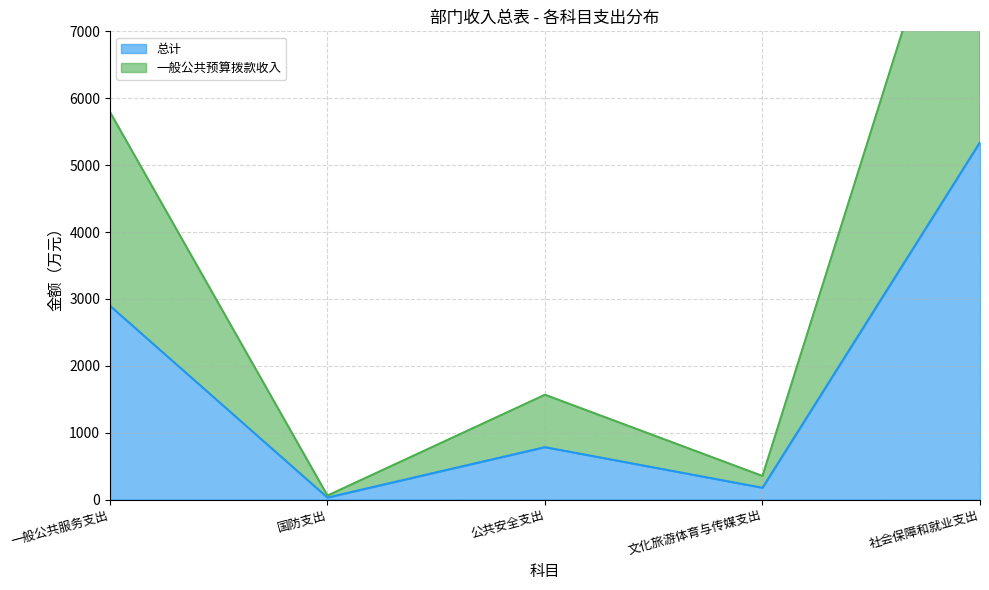

Which label corresponds to the smallest value in the chart?

国防支出